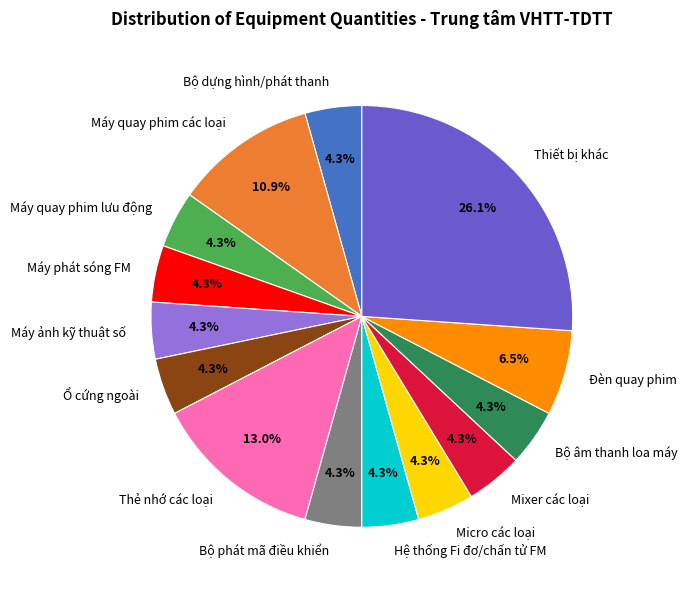

Between Hệ thống Fi đơ/chấn tử FM and Máy quay phim các loại, which is larger?

Máy quay phim các loại